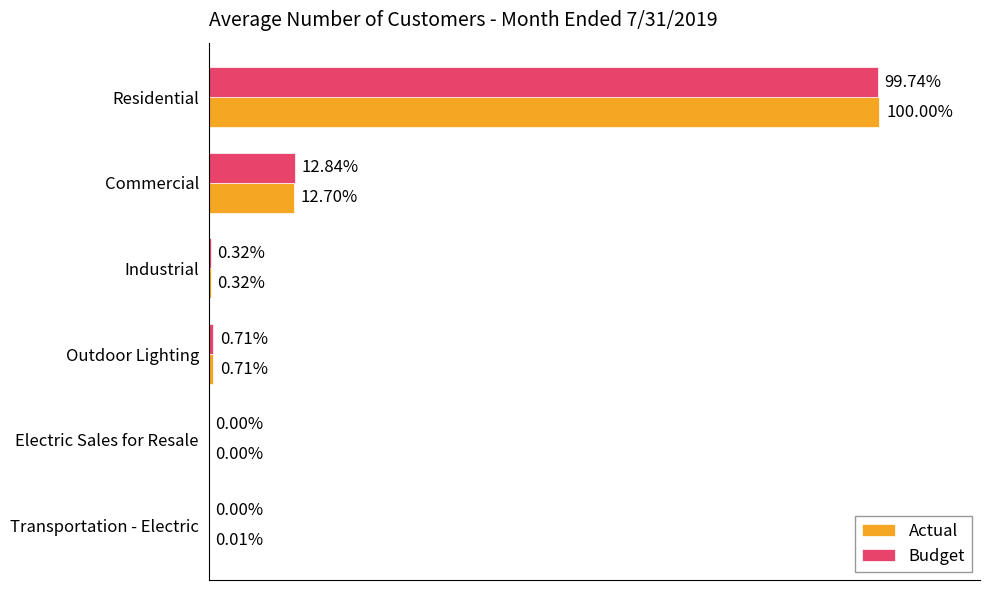

What are all the series names shown in the legend?

Actual, Budget